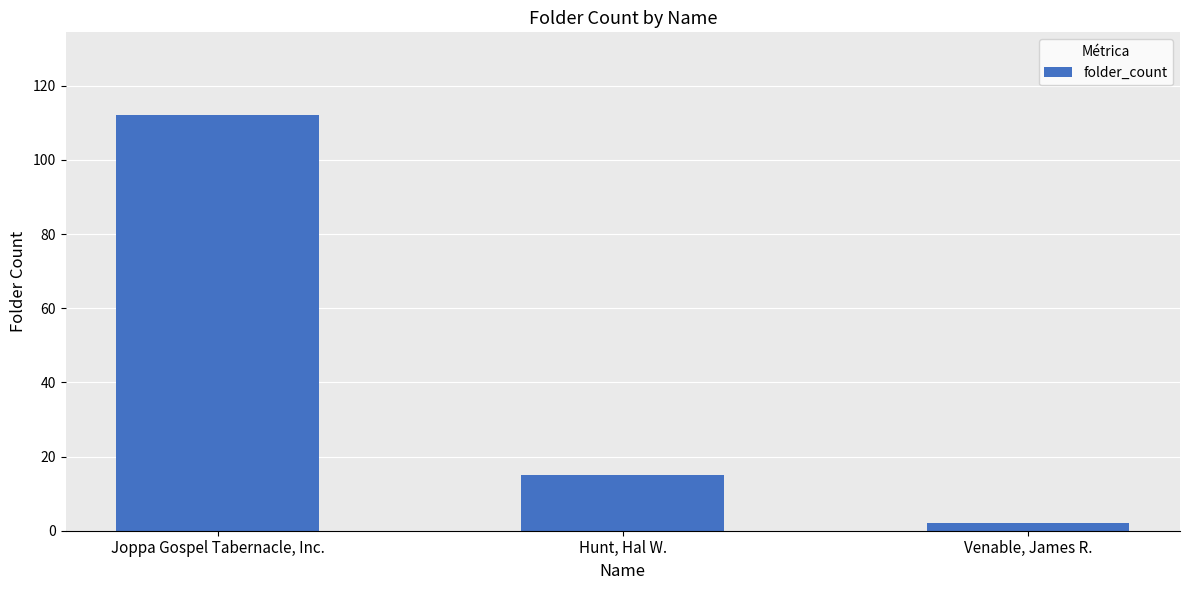

Reading left to right, list all the values displayed in this chart.

112	15	2